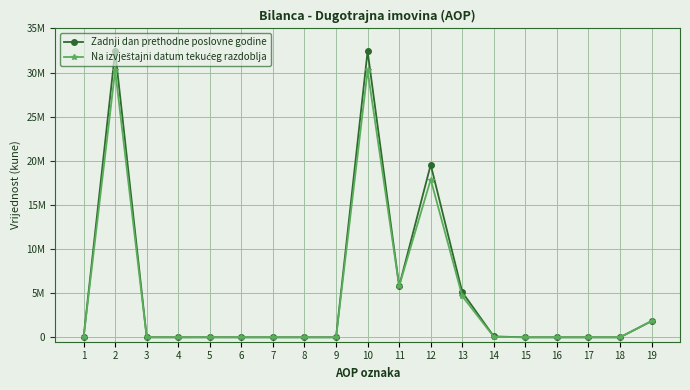

Is this an area chart (filled region under the line)?

No